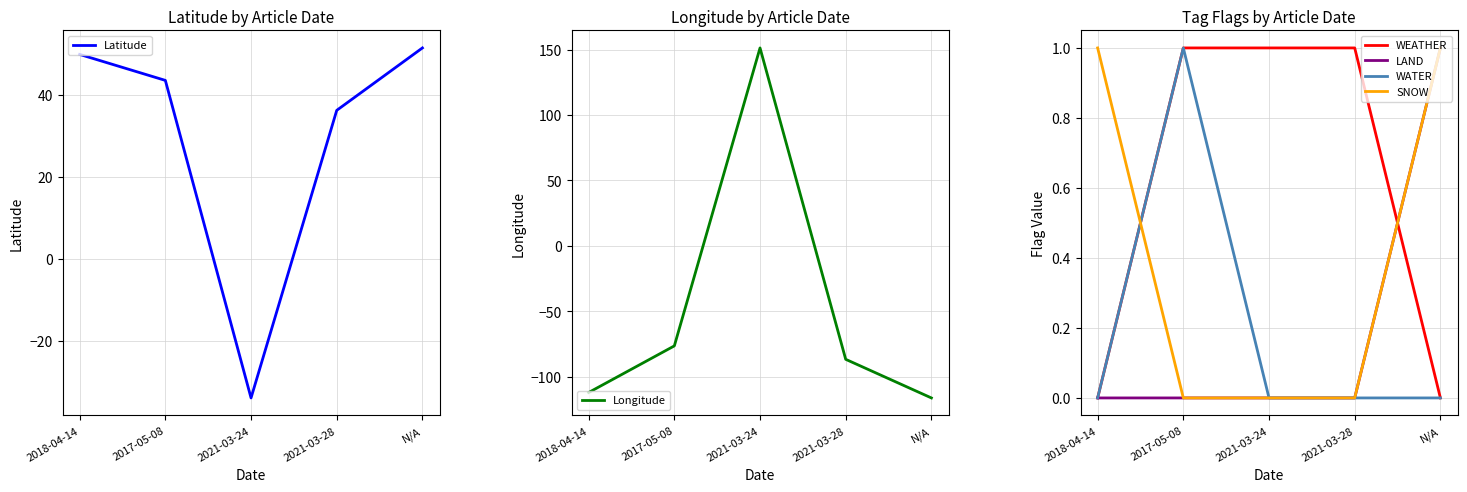

Reading left to right, transcribe all the data shown in this chart.

Latitude: 49.8	43.5	-33.9	36.2	51.4
Longitude: -112.1	-76.5	151.2	-86.8	-116.3
WEATHER: 0.0	1.0	1.0	1.0	0.0
LAND: 0.0	0.0	0.0	0.0	1.0
WATER: 0.0	1.0	0.0	0.0	0.0
SNOW: 1.0	0.0	0.0	0.0	1.0